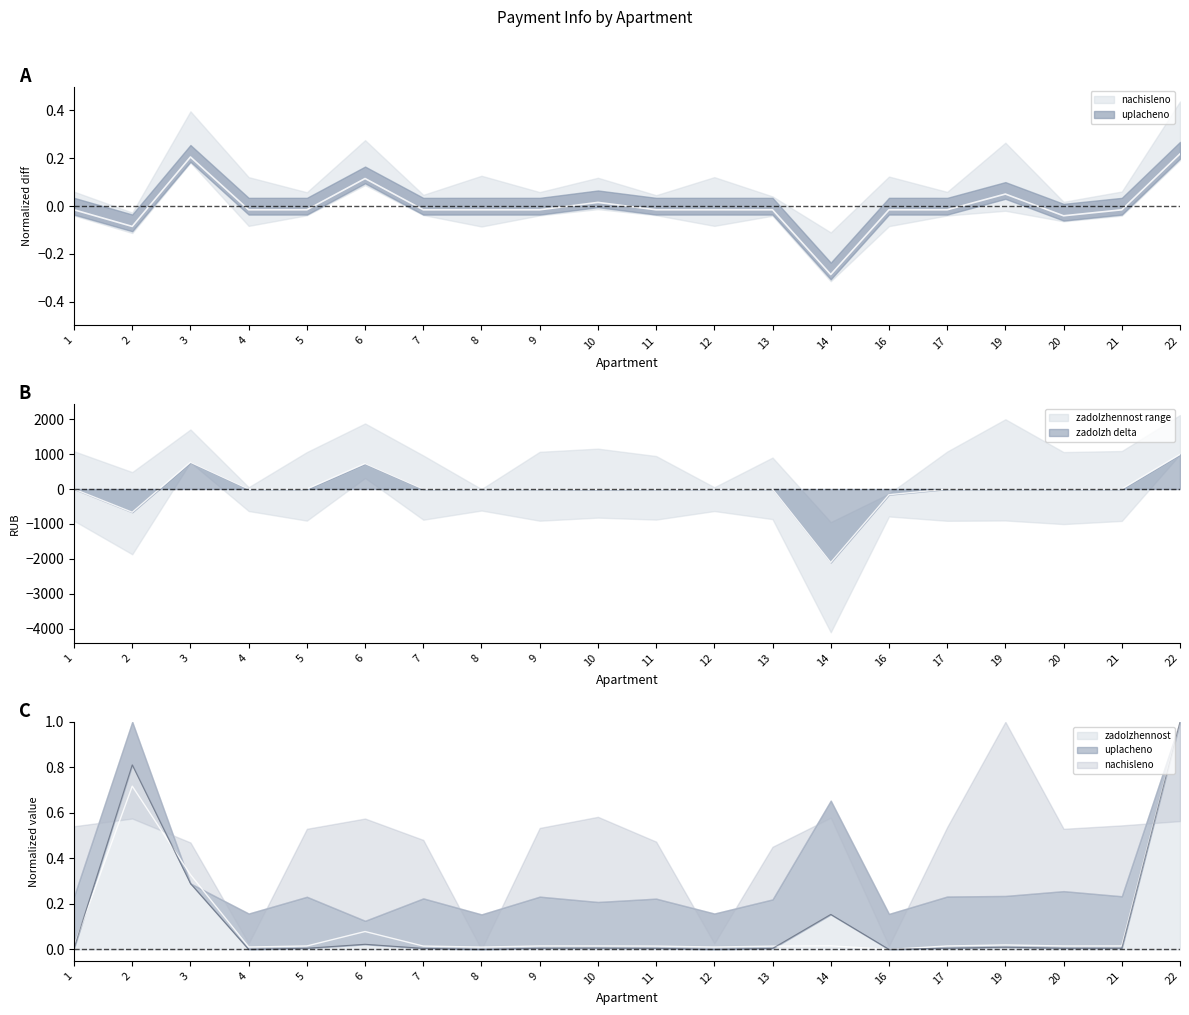

The zadolzhennost series shows 0.1 at 3. True or false?

False